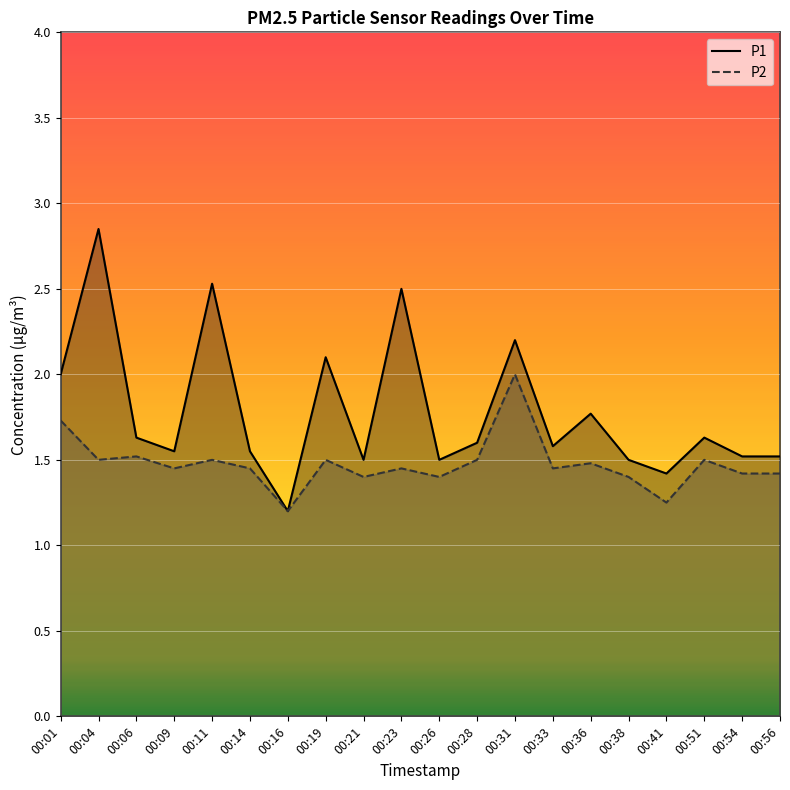

Which category has the lowest value across all series?

00:16